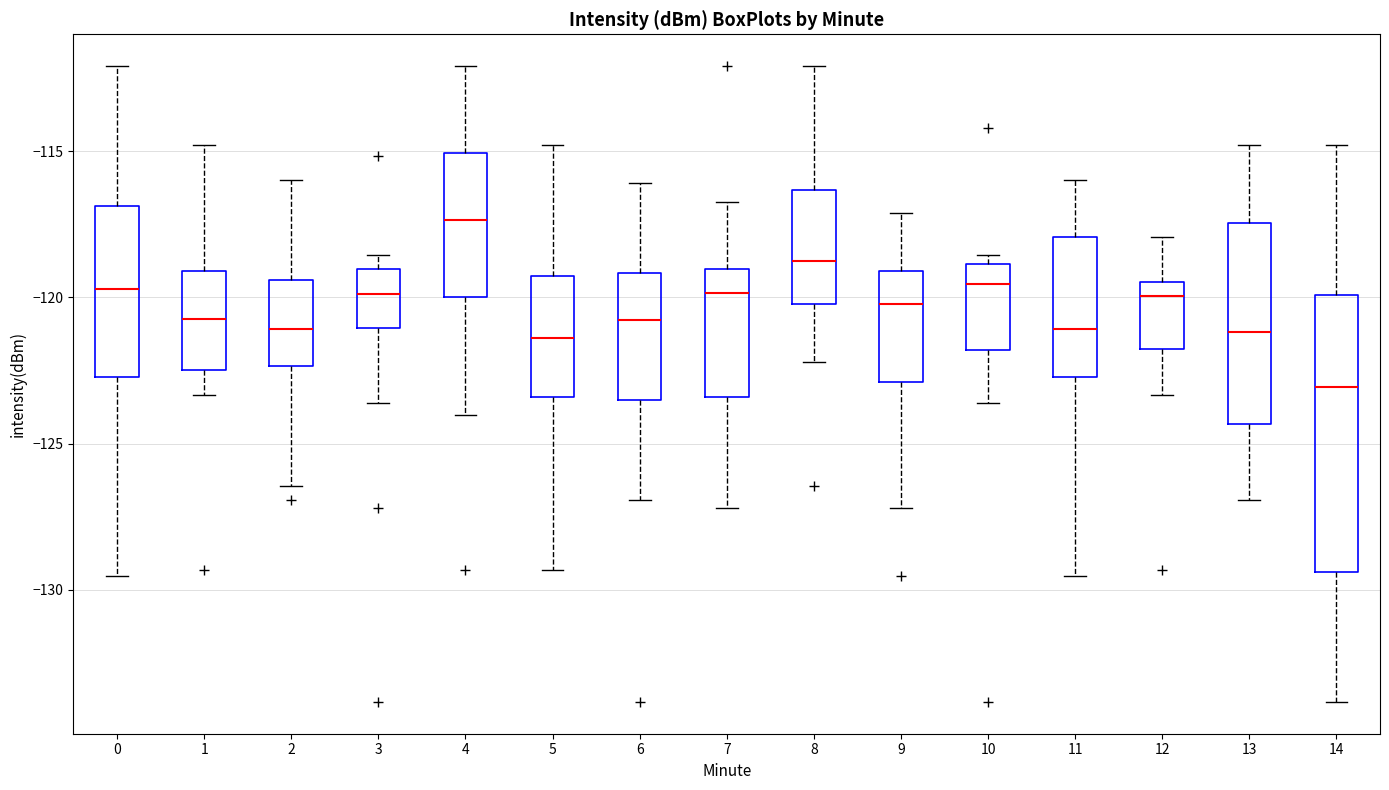

Reading left to right, transcribe this box plot: for each box, give where its median line is, the range the box spans, and where its two whiskers end, as read against the y-axis. The values are not printed on the chart, so give them approximately, as read against the axis.

0: median -119.5, box -122.5 to -117.0, whiskers -129.5 to -112.0
1: median -120.5, box -122.5 to -119.0, whiskers -123.5 to -115.0
2: median -121.0, box -122.5 to -119.5, whiskers -126.5 to -116.0
3: median -120.0, box -121.0 to -119.0, whiskers -123.5 to -118.5
4: median -117.5, box -120.0 to -115.0, whiskers -124.0 to -112.0
5: median -121.5, box -123.5 to -119.5, whiskers -129.5 to -115.0
6: median -121.0, box -123.5 to -119.0, whiskers -127.0 to -116.0
7: median -120.0, box -123.5 to -119.0, whiskers -127.0 to -116.5
8: median -119.0, box -120.0 to -116.5, whiskers -122.0 to -112.0
9: median -120.0, box -123.0 to -119.0, whiskers -127.0 to -117.0
10: median -119.5, box -122.0 to -119.0, whiskers -123.5 to -118.5
11: median -121.0, box -122.5 to -118.0, whiskers -129.5 to -116.0
12: median -120.0, box -121.5 to -119.5, whiskers -123.5 to -118.0
13: median -121.0, box -124.5 to -117.5, whiskers -127.0 to -115.0
14: median -123.0, box -129.5 to -120.0, whiskers -134.0 to -115.0